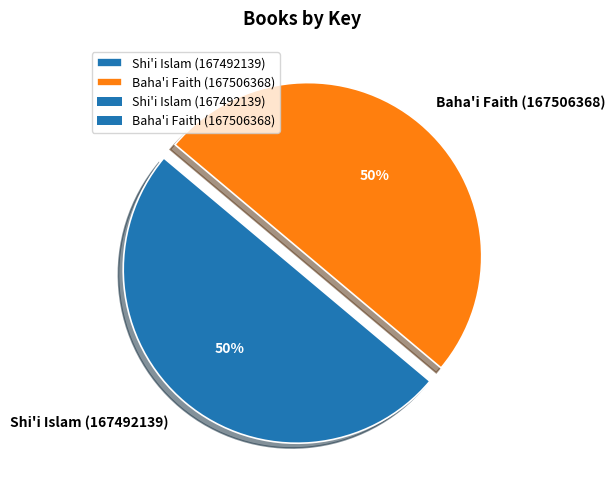

Approximately how many times larger is the value at Shi'i Islam (167492139) compared to Baha'i Faith (167506368)?

1.0